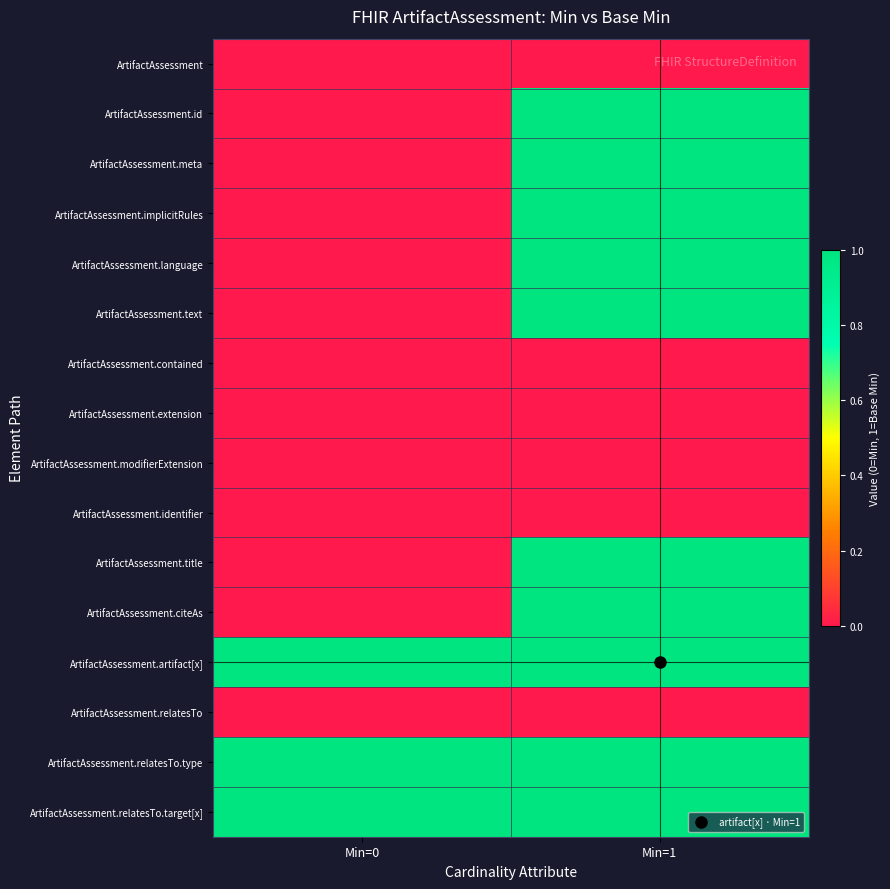

At which category does the chart reach its minimum across all series?

Min=0